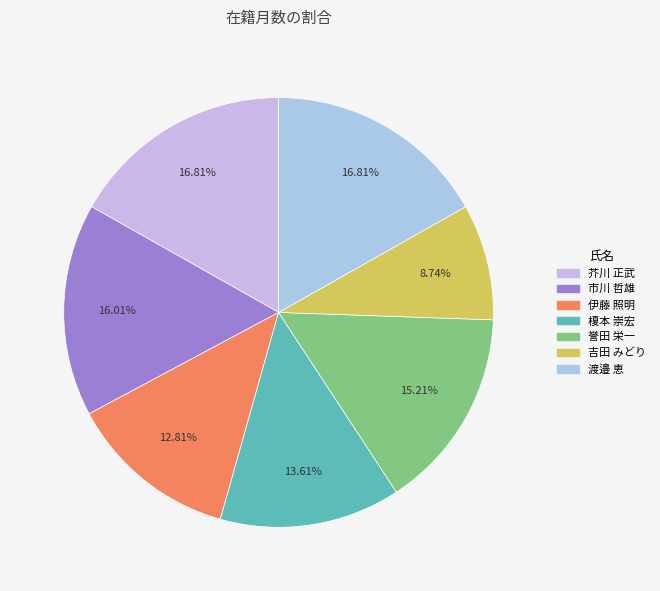

Does 芥川 正武 represent more than half of the total?

No